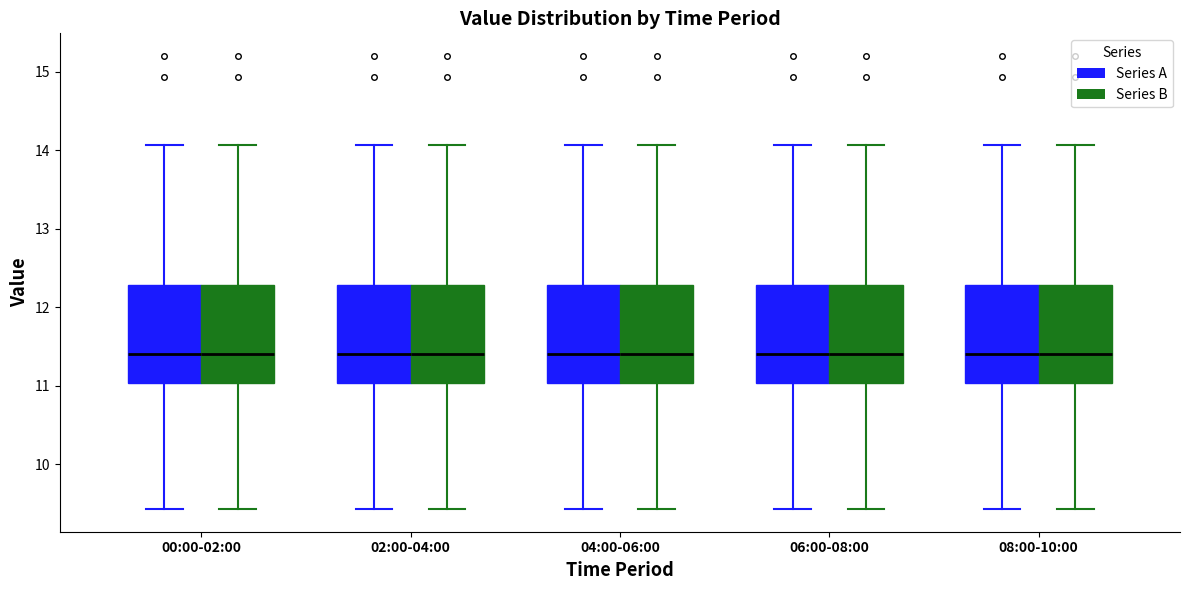

Reading left to right, transcribe this box plot: for each box, give where its median line is, the range the box spans, and where its two whiskers end, as read against the y-axis. The values are not printed on the chart, so give them approximately, as read against the axis.

00:00-02:00 (Series A): median 11.4, box 11.0 to 12.3, whiskers 9.4 to 14.1
00:00-02:00 (Series B): median 11.4, box 11.0 to 12.3, whiskers 9.4 to 14.1
02:00-04:00 (Series A): median 11.4, box 11.0 to 12.3, whiskers 9.4 to 14.1
02:00-04:00 (Series B): median 11.4, box 11.0 to 12.3, whiskers 9.4 to 14.1
04:00-06:00 (Series A): median 11.4, box 11.0 to 12.3, whiskers 9.4 to 14.1
04:00-06:00 (Series B): median 11.4, box 11.0 to 12.3, whiskers 9.4 to 14.1
06:00-08:00 (Series A): median 11.4, box 11.0 to 12.3, whiskers 9.4 to 14.1
06:00-08:00 (Series B): median 11.4, box 11.0 to 12.3, whiskers 9.4 to 14.1
08:00-10:00 (Series A): median 11.4, box 11.0 to 12.3, whiskers 9.4 to 14.1
08:00-10:00 (Series B): median 11.4, box 11.0 to 12.3, whiskers 9.4 to 14.1